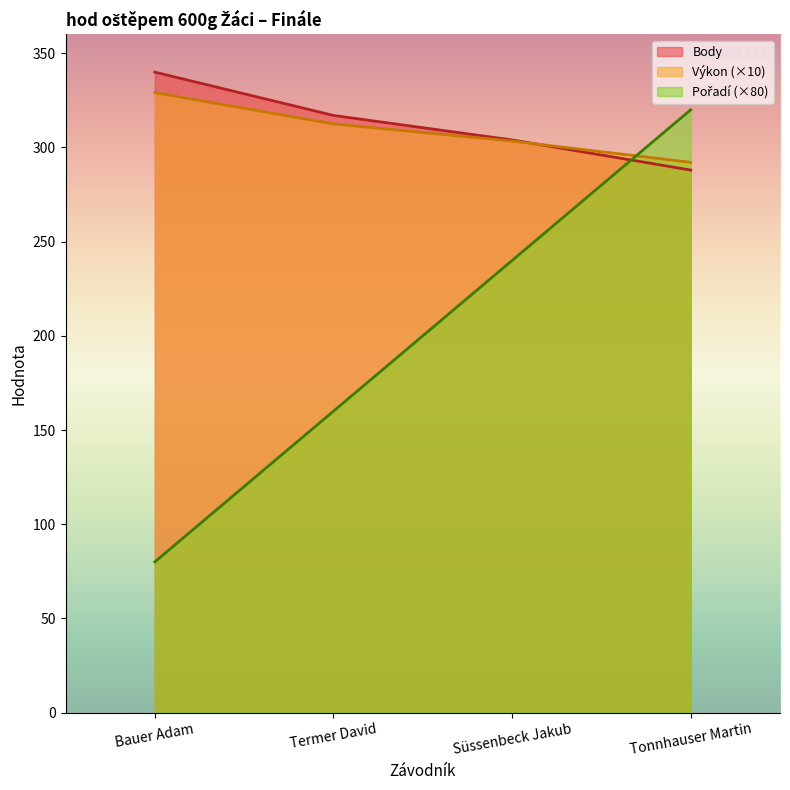

How many distinct data groups are displayed?

3